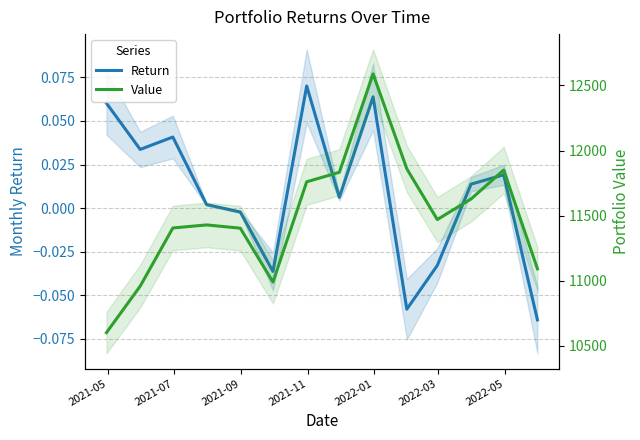

Which series has the largest range (max minus min)?

Value